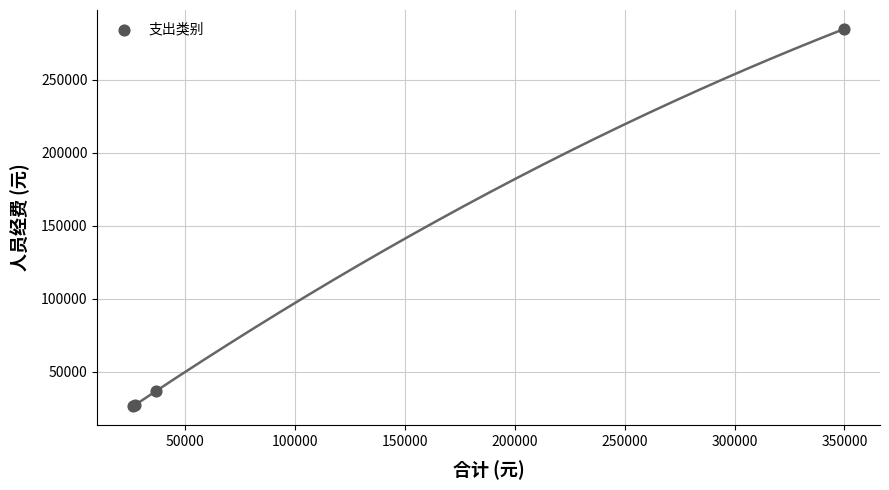

What Y value in the scatter plot is closest to 155621?

36631.7